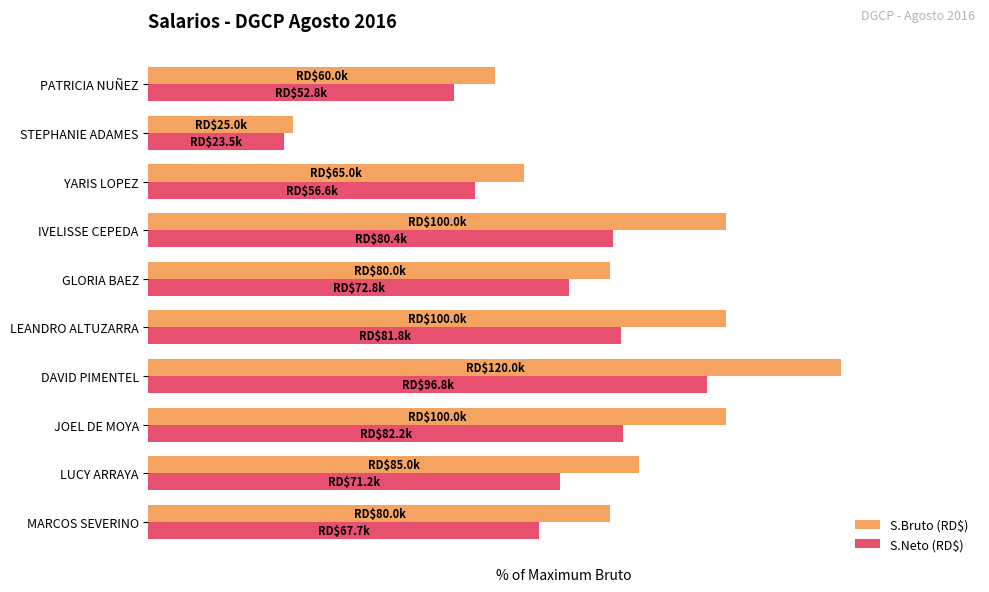

What are all the series names shown in the legend?

S.Bruto (RD$), S.Neto (RD$)